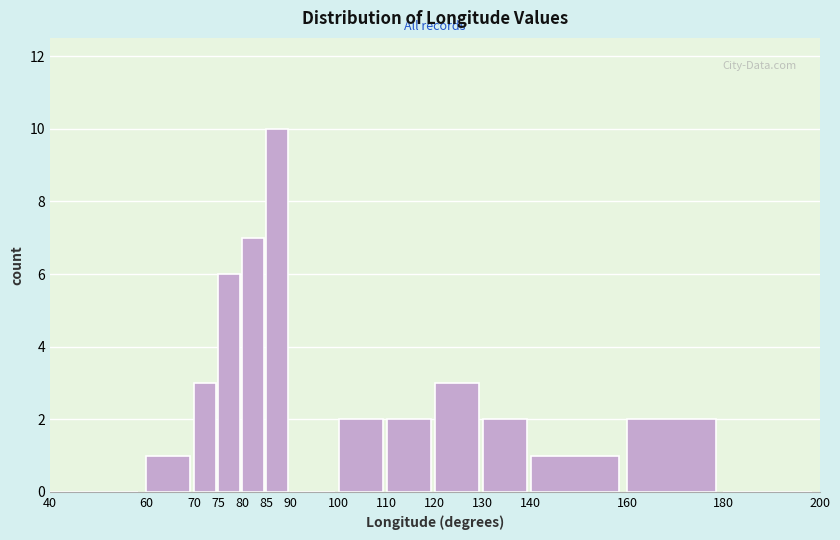

Reading left to right, transcribe this chart: for each bar, give the range it covers on the x-axis and its height. The values are not printed on the chart, so give them approximately, as read against the axis.

40 to 60: 0
60 to 70: 1
70 to 75: 3
75 to 80: 6
80 to 85: 7
85 to 90: 10
90 to 100: 0
100 to 110: 2
110 to 120: 2
120 to 130: 3
130 to 140: 2
140 to 160: 1
160 to 180: 2
180 to 200: 0